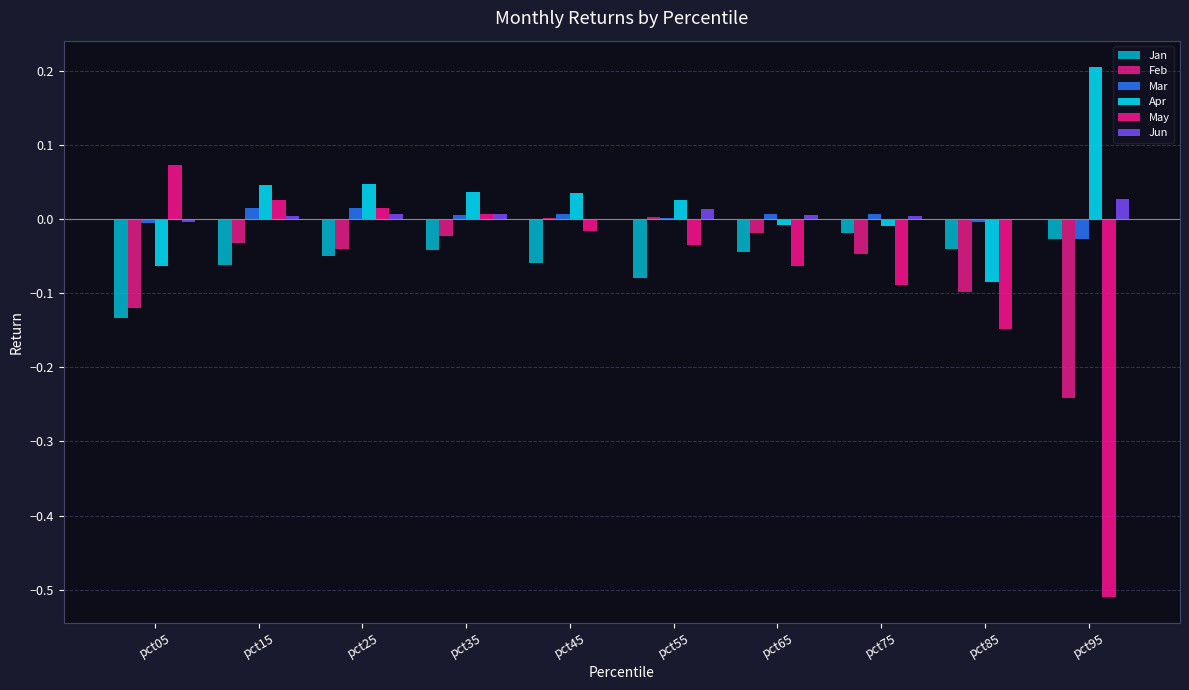

How many series are shown in this chart?

6